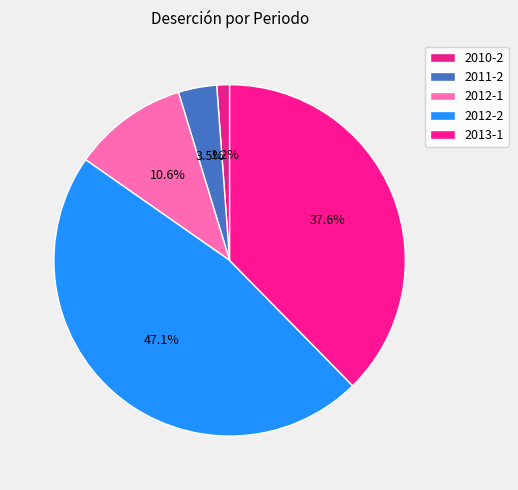

Does 2012-1 represent more than half of the total?

No